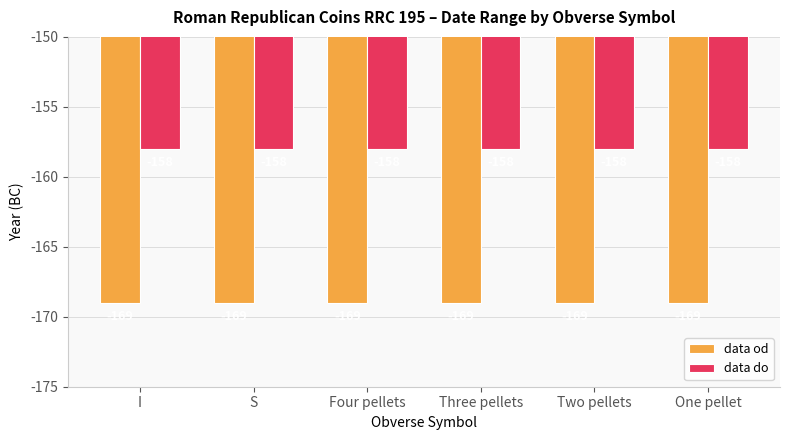

List the series in order of their peak value, lowest first.

data od, data do